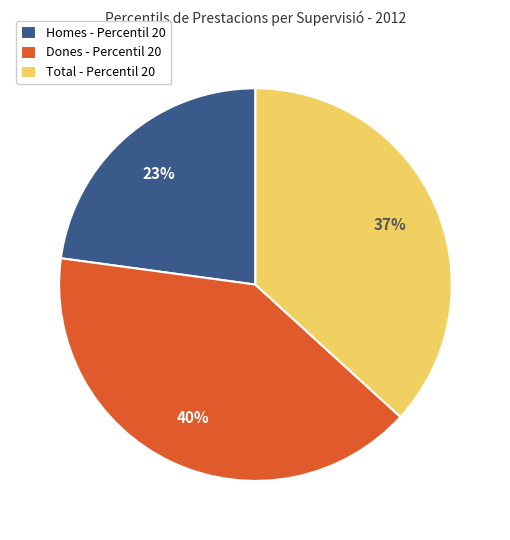

How many slices are in this pie chart?

3